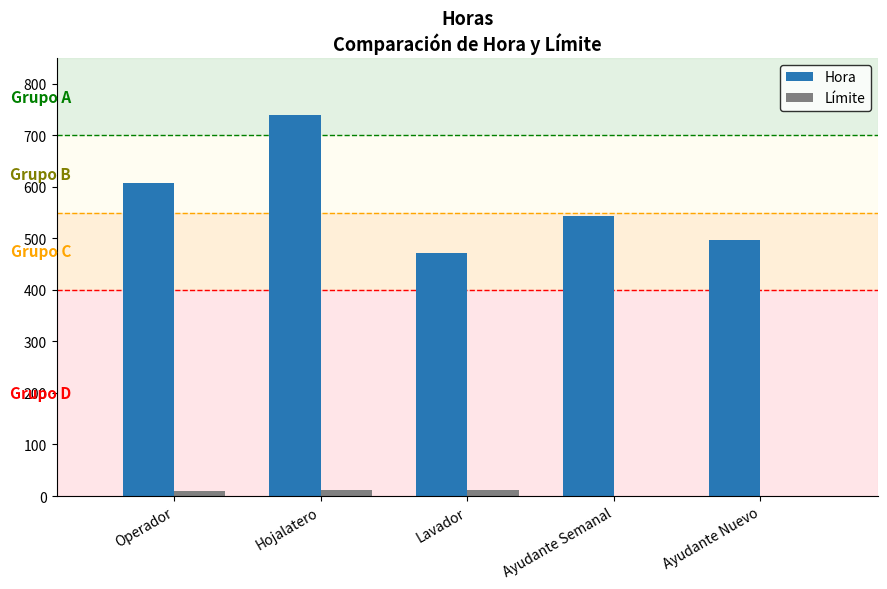

Which series has the largest total across all categories?

Hora